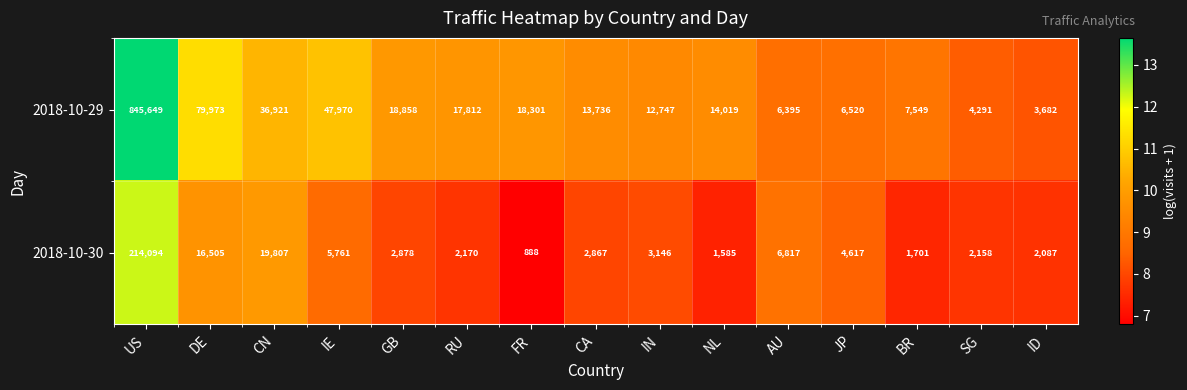

What is the sum of all 2018-10-30 values?

287081